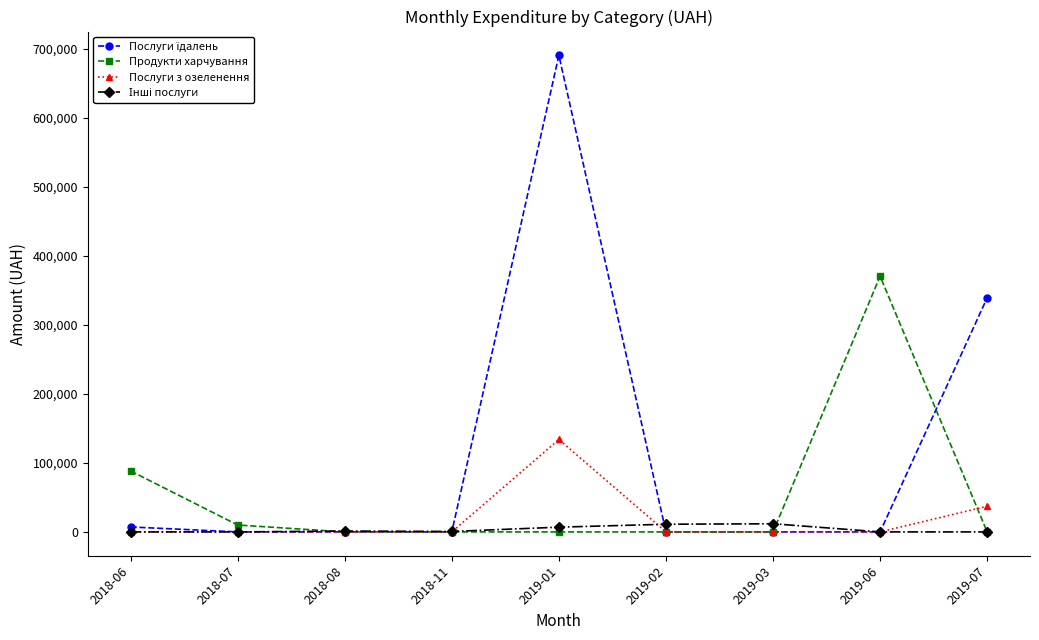

What is the label of the 5th point from the right?

2019-01